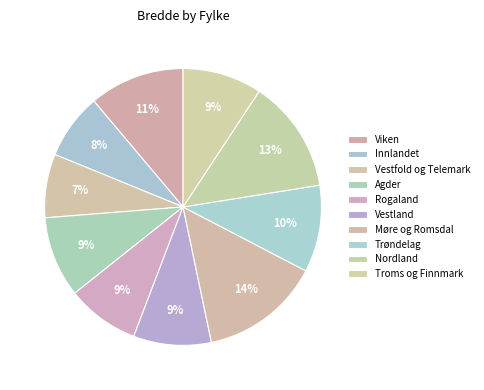

Is it true that Innlandet is 1% of the pie?

False